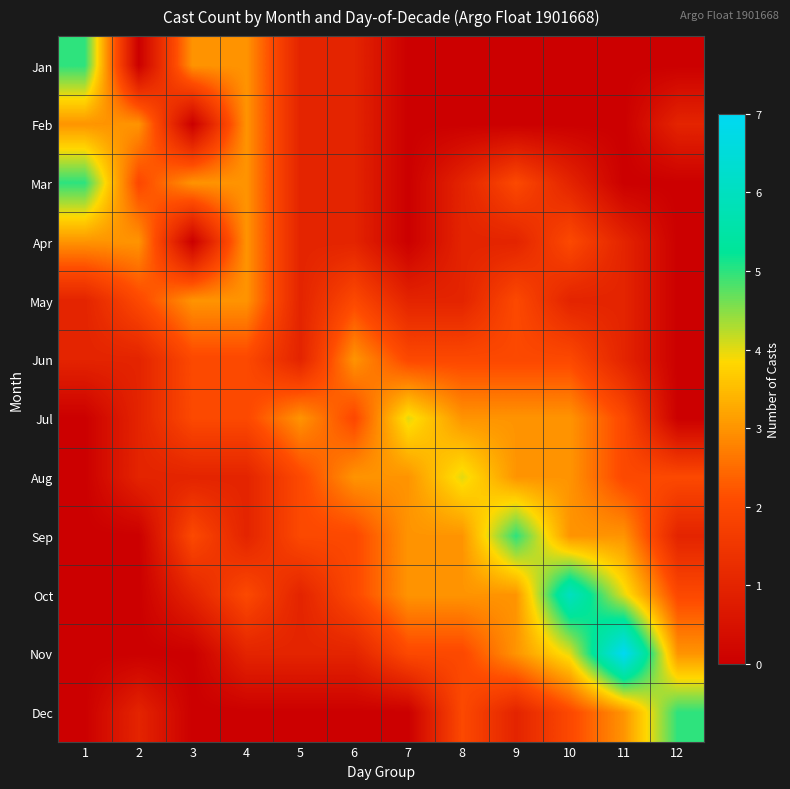

Reading left to right, list all the values displayed in this chart.

Jan: 1=5	2=0	3=3	4=3	5=1	6=1	7=0	8=0	9=0	10=0	11=0	12=0
Feb: 1=3	2=3	3=0	4=3	5=1	6=1	7=0	8=0	9=0	10=0	11=0	12=1
Mar: 1=5	2=2	3=3	4=3	5=1	6=1	7=0	8=1	9=2	10=1	11=0	12=0
Apr: 1=3	2=3	3=0	4=3	5=1	6=1	7=0	8=1	9=1	10=2	11=1	12=0
May: 1=1	2=2	3=3	4=3	5=1	6=2	7=1	8=1	9=2	10=1	11=1	12=0
Jun: 1=1	2=1	3=2	4=2	5=1	6=3	7=2	8=2	9=2	10=2	11=1	12=0
Jul: 1=0	2=1	3=2	4=2	5=3	6=2	7=4	8=3	9=3	10=3	11=2	12=0
Aug: 1=0	2=1	3=1	4=1	5=2	6=3	7=3	8=4	9=3	10=3	11=2	12=2
Sep: 1=0	2=0	3=2	4=1	5=2	6=2	7=3	8=3	9=5	10=3	11=3	12=1
Oct: 1=0	2=0	3=1	4=2	5=1	6=2	7=3	8=3	9=3	10=6	11=4	12=2
Nov: 1=0	2=0	3=0	4=1	5=1	6=1	7=2	8=2	9=3	10=4	11=7	12=3
Dec: 1=0	2=1	3=0	4=0	5=0	6=0	7=0	8=2	9=1	10=2	11=3	12=5